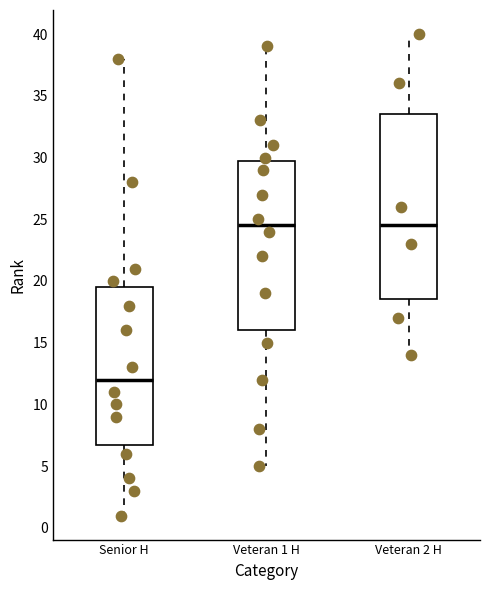

Reading left to right, read every box against the y-axis: the position of its median line, the range the box covers, and the ends of its whiskers. The values are not printed on the chart, so give them approximately, as read against the axis.

Senior H: median 12.0, box 7.0 to 19.5, whiskers 1.0 to 38.0
Veteran 1 H: median 24.5, box 16.0 to 30.0, whiskers 5.0 to 39.0
Veteran 2 H: median 24.5, box 18.5 to 33.5, whiskers 14.0 to 40.0